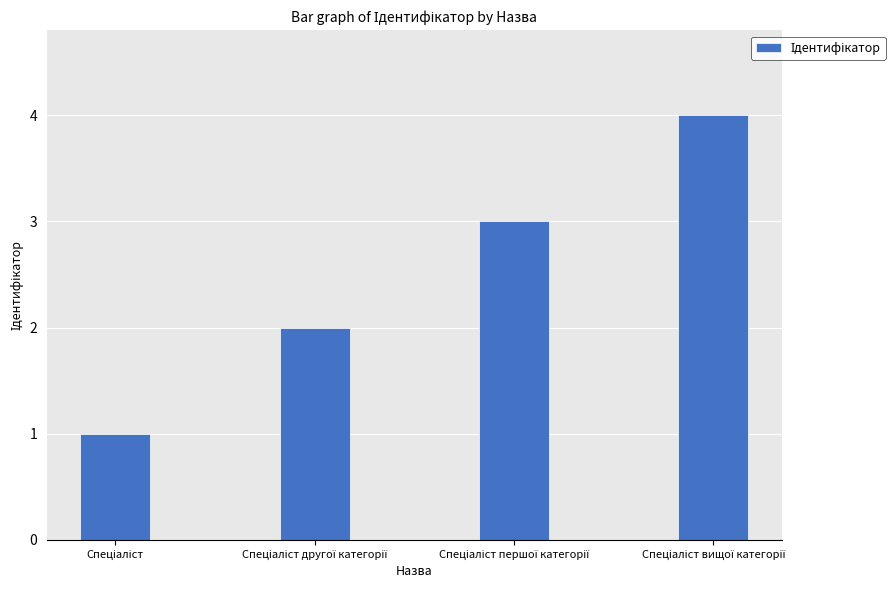

What is the maximum value shown in the chart?

4